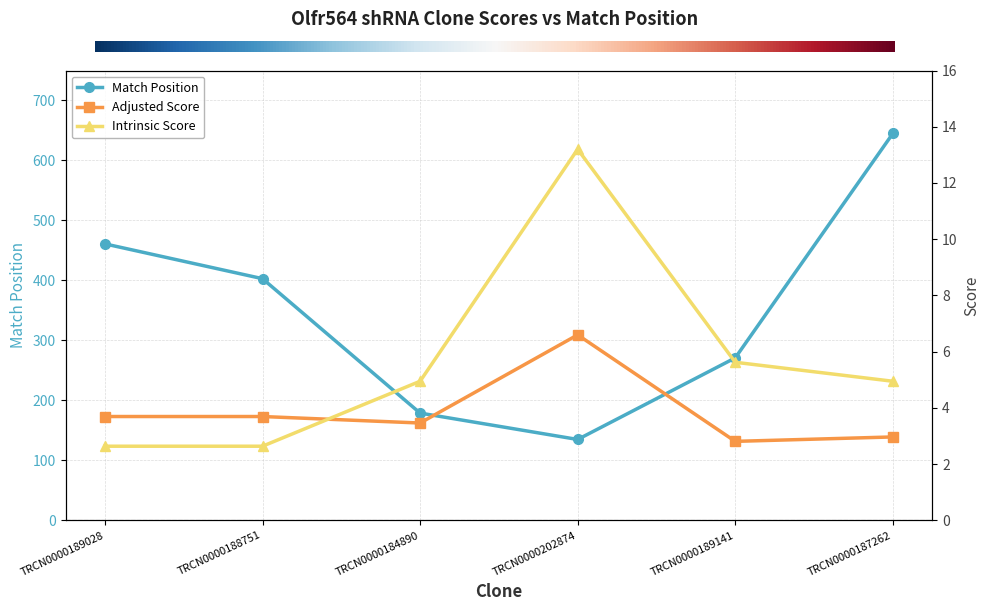

What is the label of the 1st point from the right?

TRCN0000187262